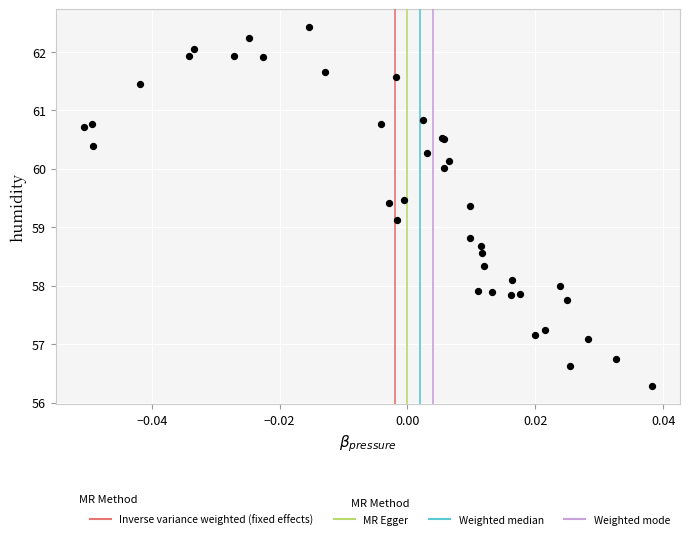

What Y value in the scatter plot is closest to 59?

59.1